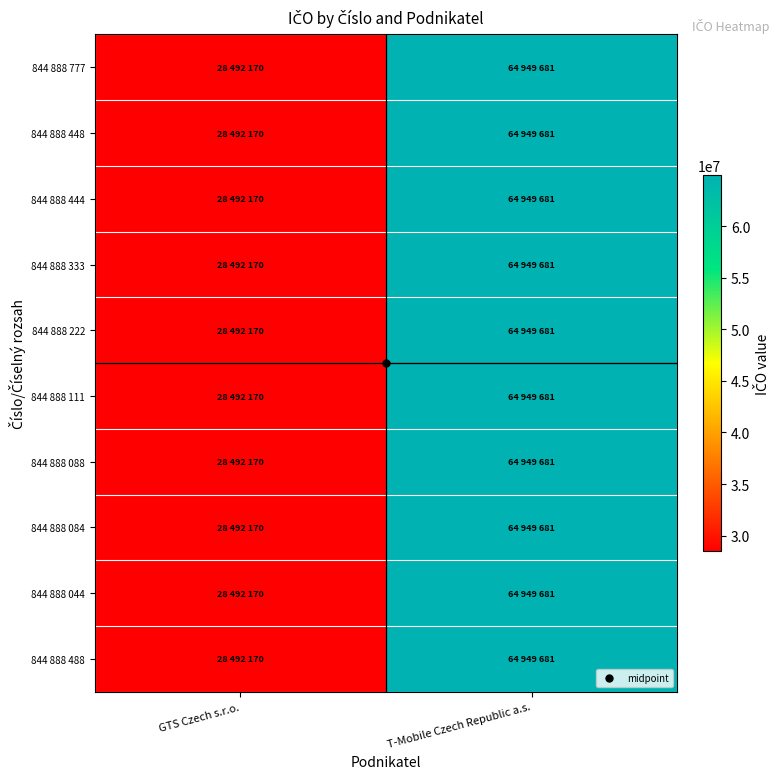

What is the smallest value displayed?

28492170